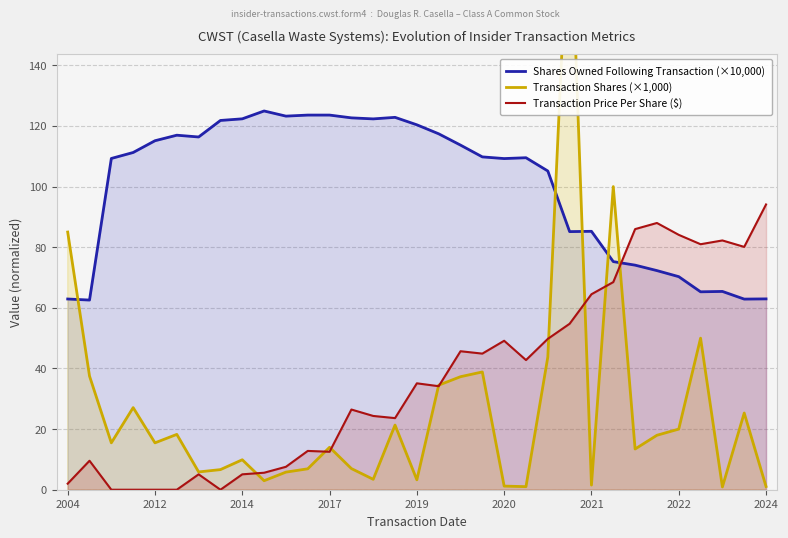

How many times do Shares Owned Following Transaction (×10,000) and Transaction Price Per Share ($) cross each other?

1